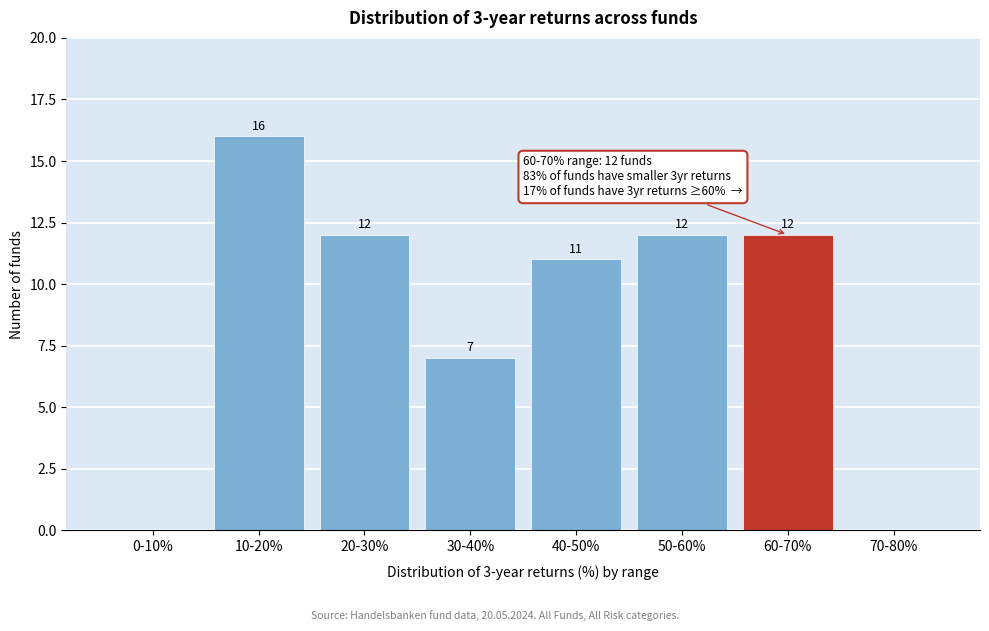

Reading right to left, extract all data points from this chart.

70-80%=0	60-70%=12	50-60%=12	40-50%=11	30-40%=7	20-30%=12	10-20%=16	0-10%=0